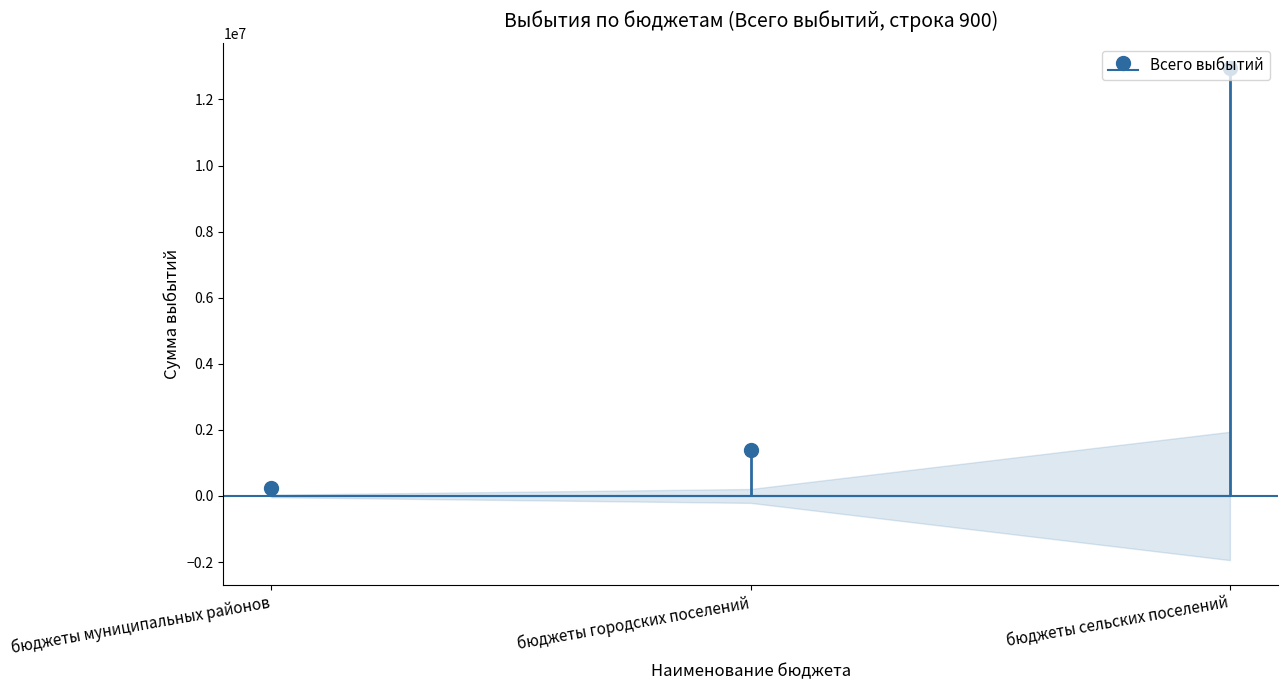

What is the greatest value displayed?

12949107.8